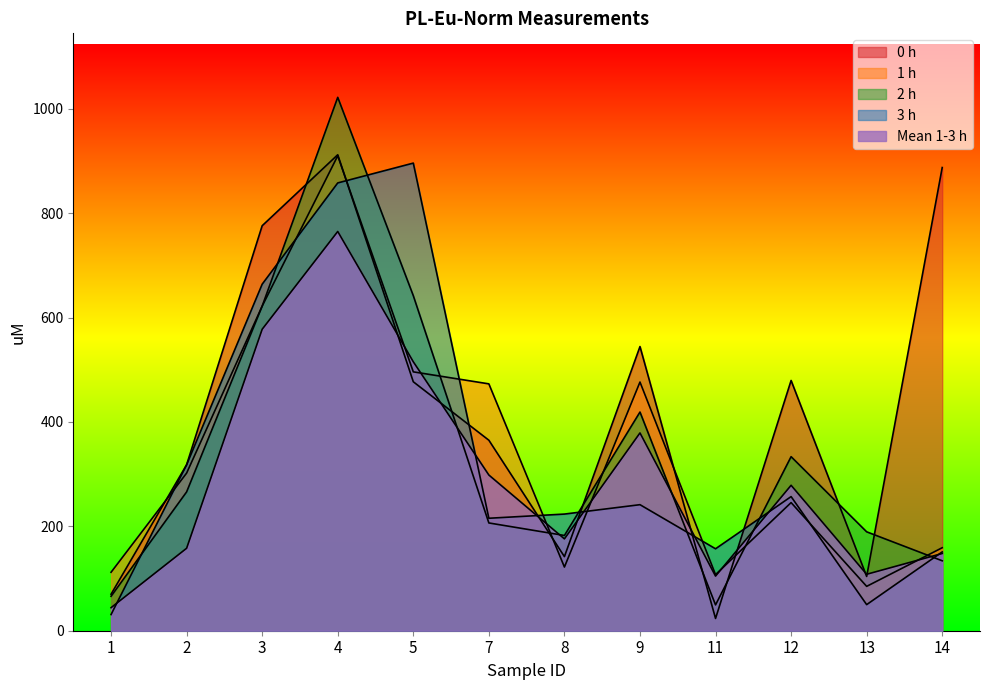

Does the chart display data point markers on the line(s)?

No